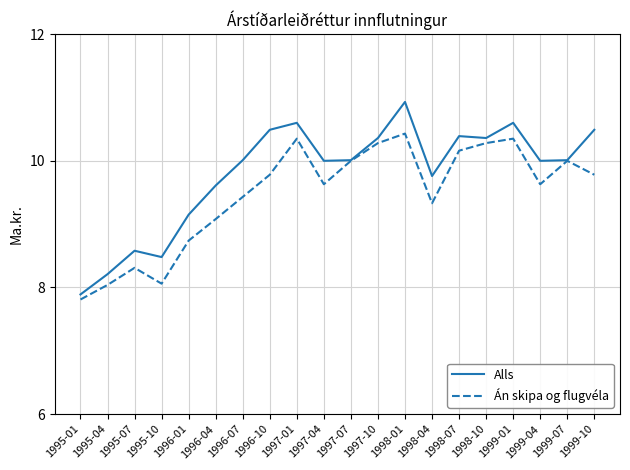

True or false: Án skipa og flugvéla has a value of 10.3 at 1998-10.

True